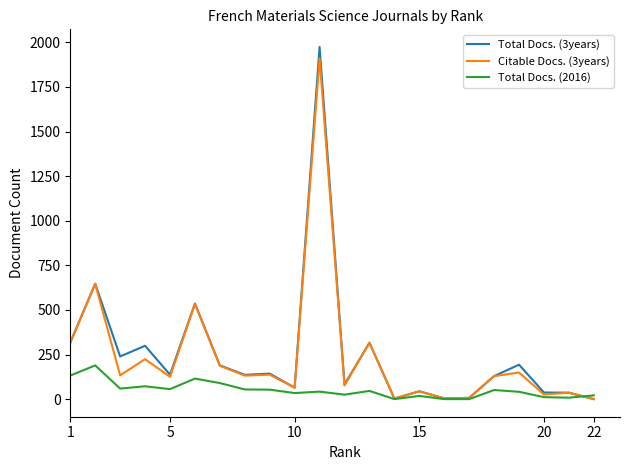

Which series has the largest range (max minus min)?

Total Docs. (3years)